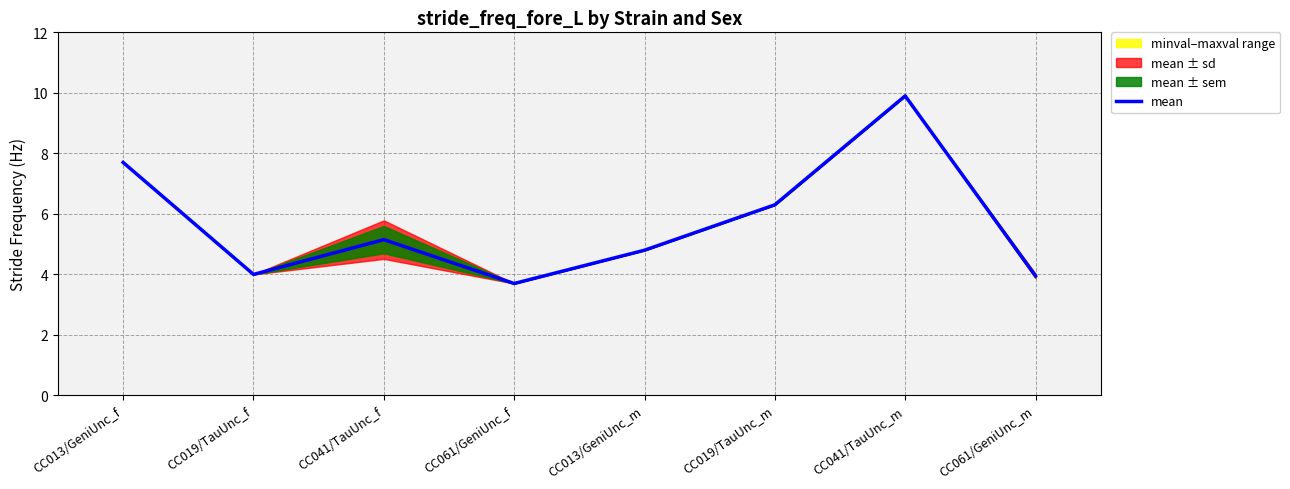

How many points are lower than both their immediate neighbors (excluding endpoints)?

2